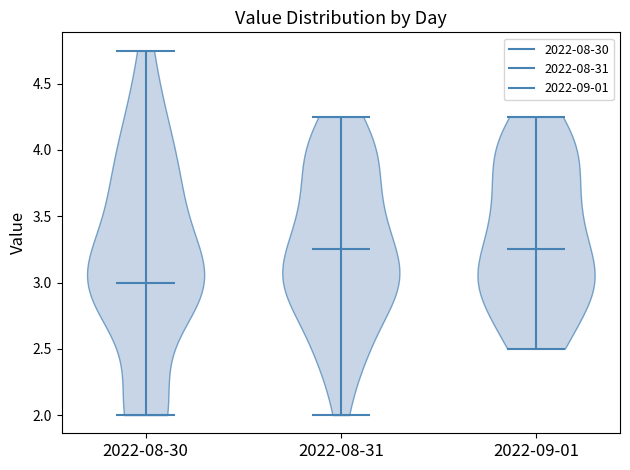

Reading left to right, read every violin against the y-axis: where its median line is, and the lowest and highest points it reaches. The values are not printed on the chart, so give them approximately, as read against the axis.

2022-08-30: median line 3.00, lowest point 2.00, highest point 4.75
2022-08-31: median line 3.25, lowest point 2.00, highest point 4.25
2022-09-01: median line 3.25, lowest point 2.50, highest point 4.25